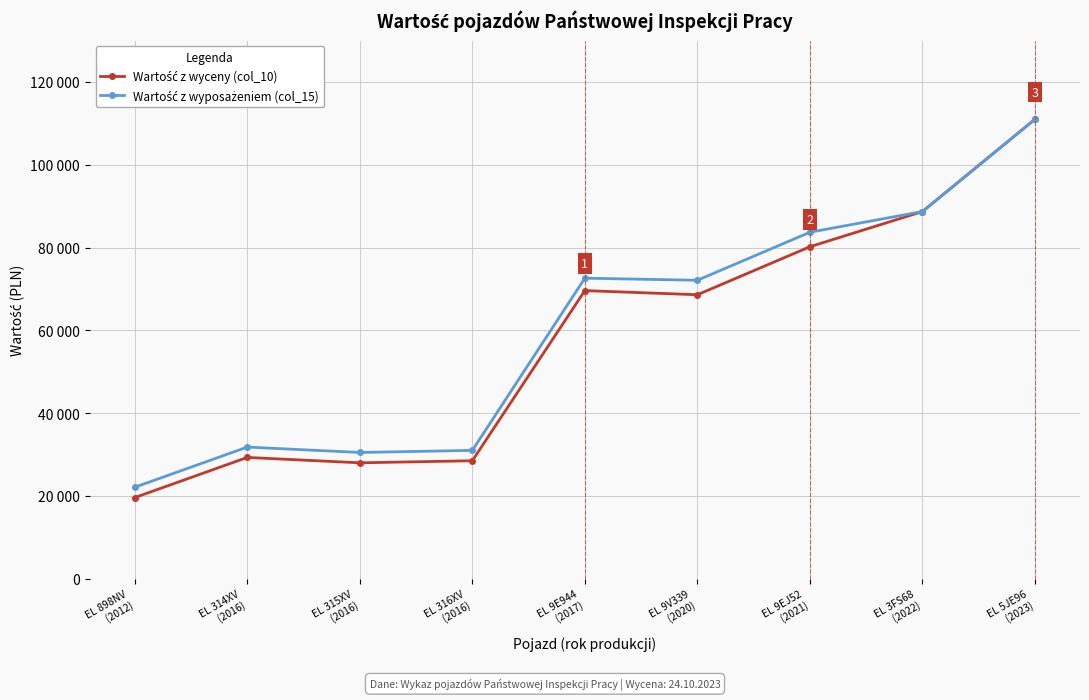

Does the chart have visible grid lines?

Yes